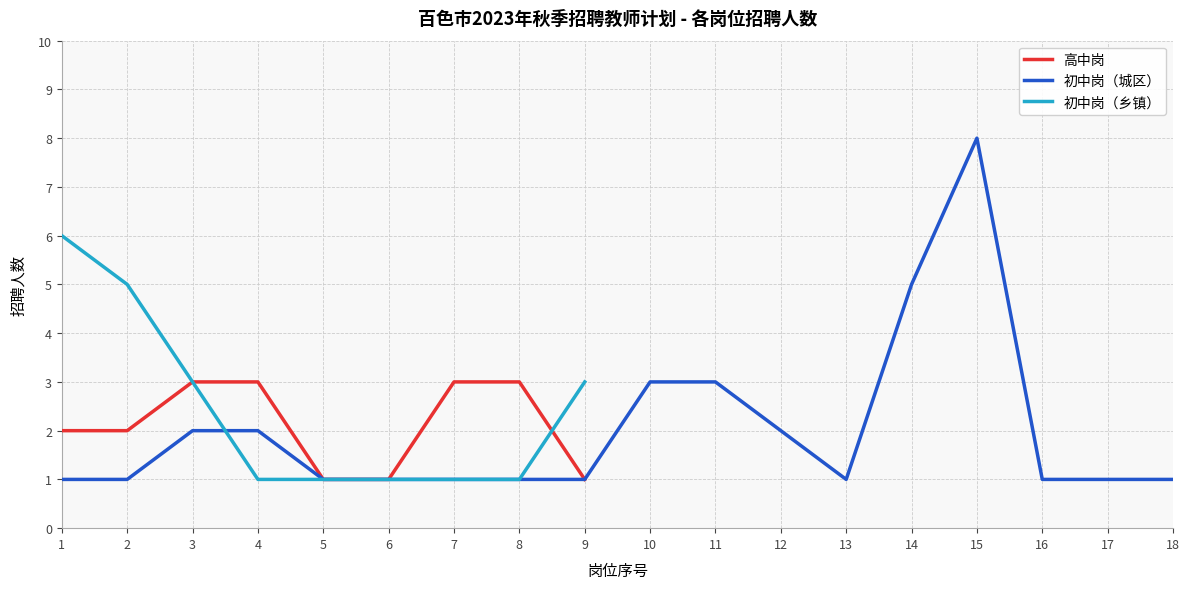

After their last crossing, which series has the higher values: 初中岗（乡镇） or 初中岗（城区）?

初中岗（城区）